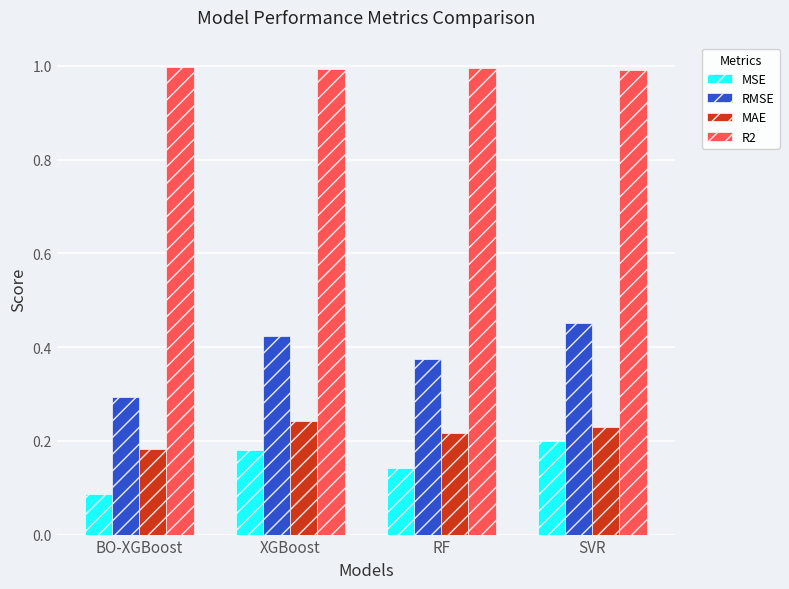

What is the label of the 2nd bar from the right?

RF